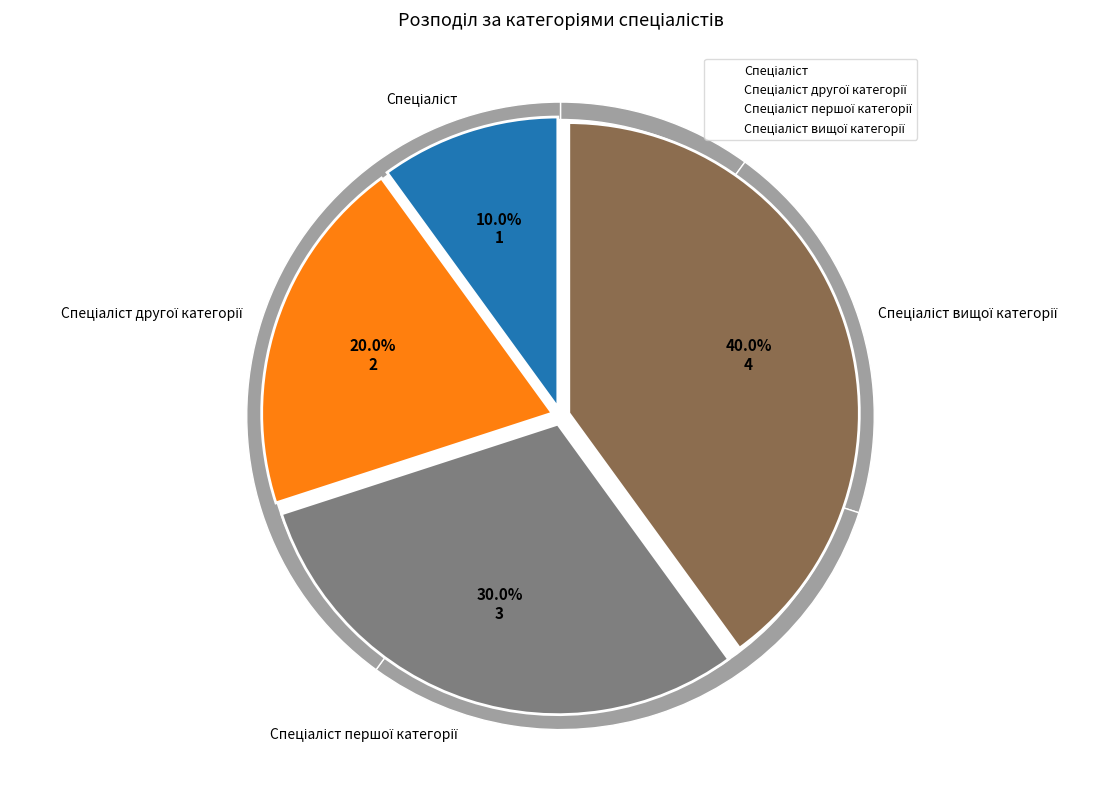

Is there a majority slice in this chart?

No